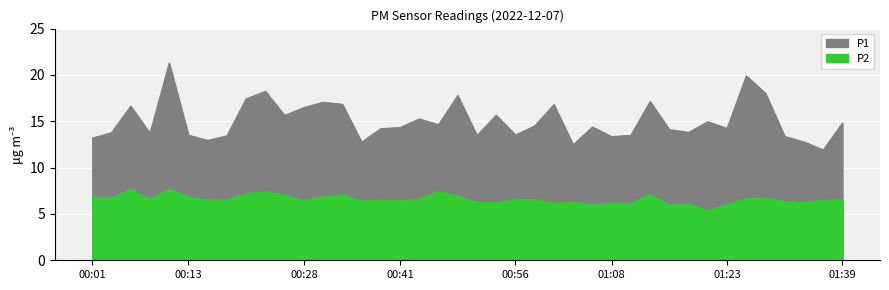

What is the difference between the highest and lowest values at 01:11?

7.4